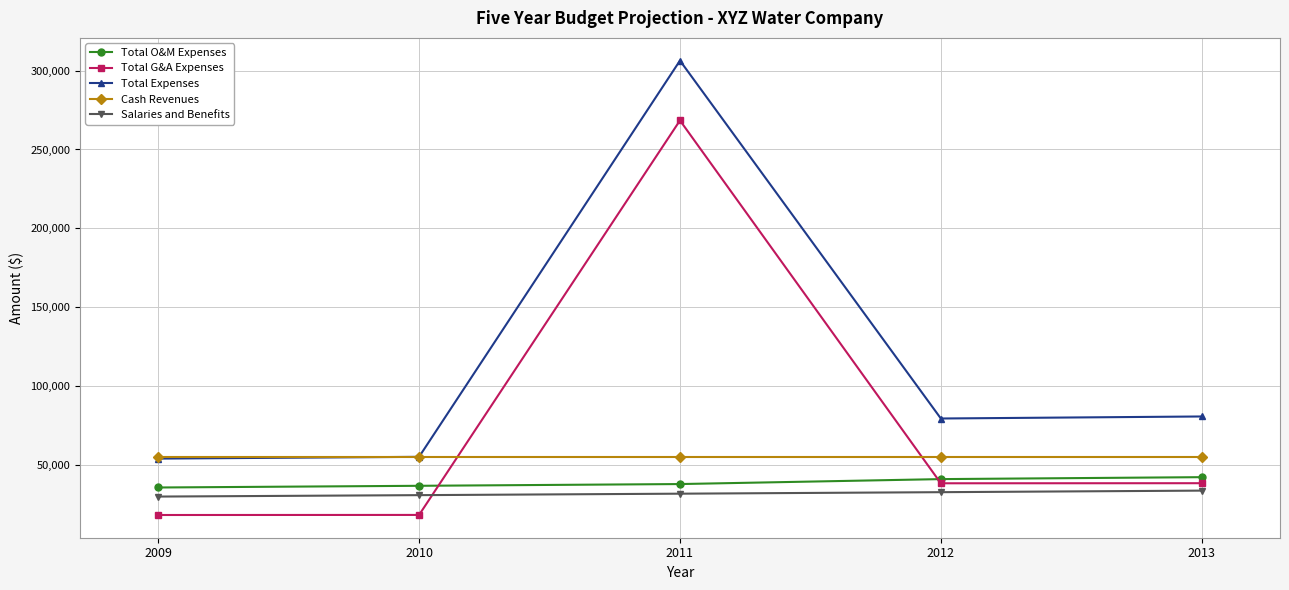

What are all the series names shown in the legend?

Total O&M Expenses, Total G&A Expenses, Total Expenses, Cash Revenues, Salaries and Benefits